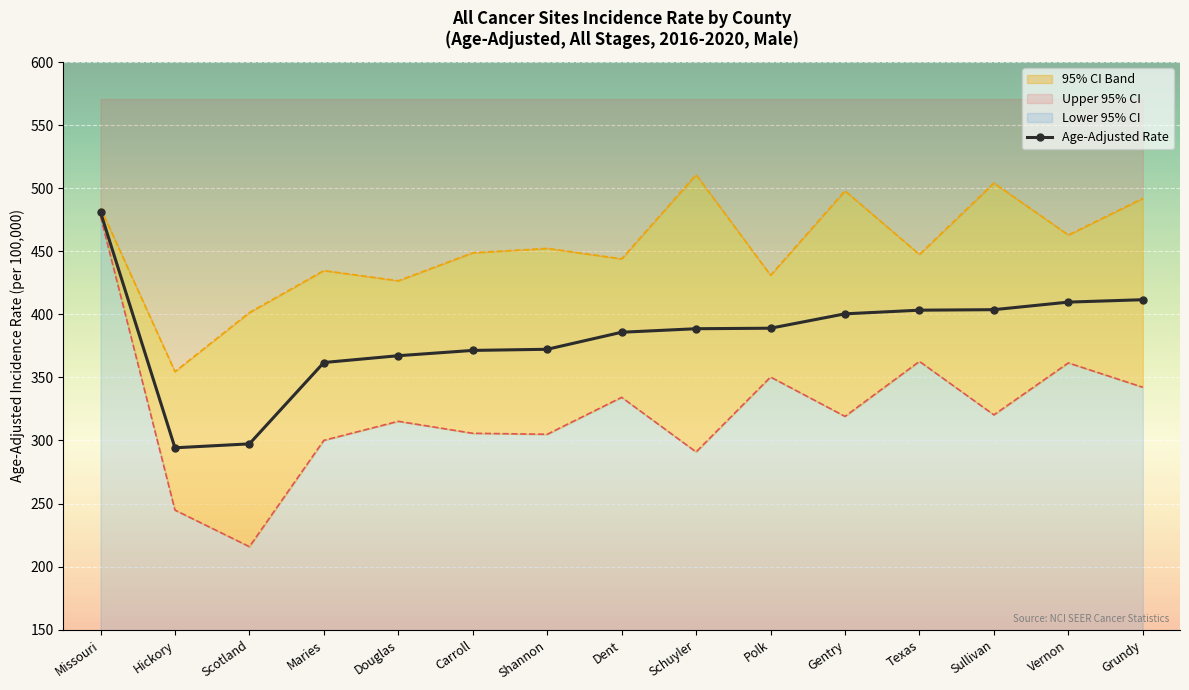

Is it true that the value at Douglas is 526.8?

False